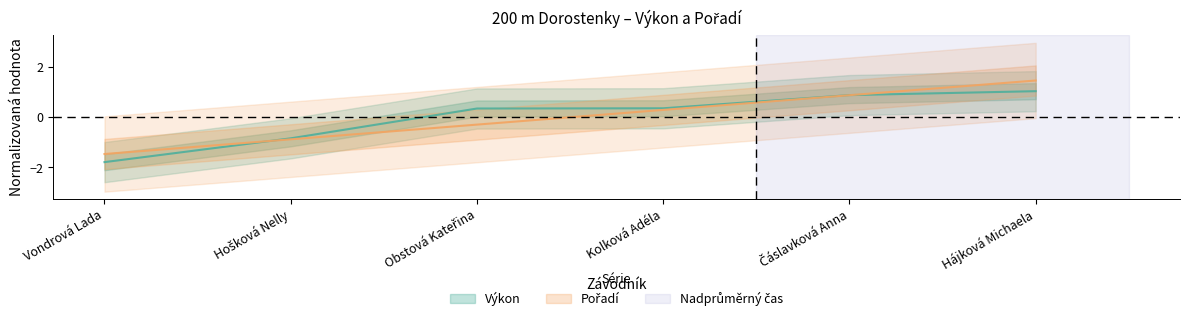

Which category has the highest value in the Pořadí series?

Hájková Michaela